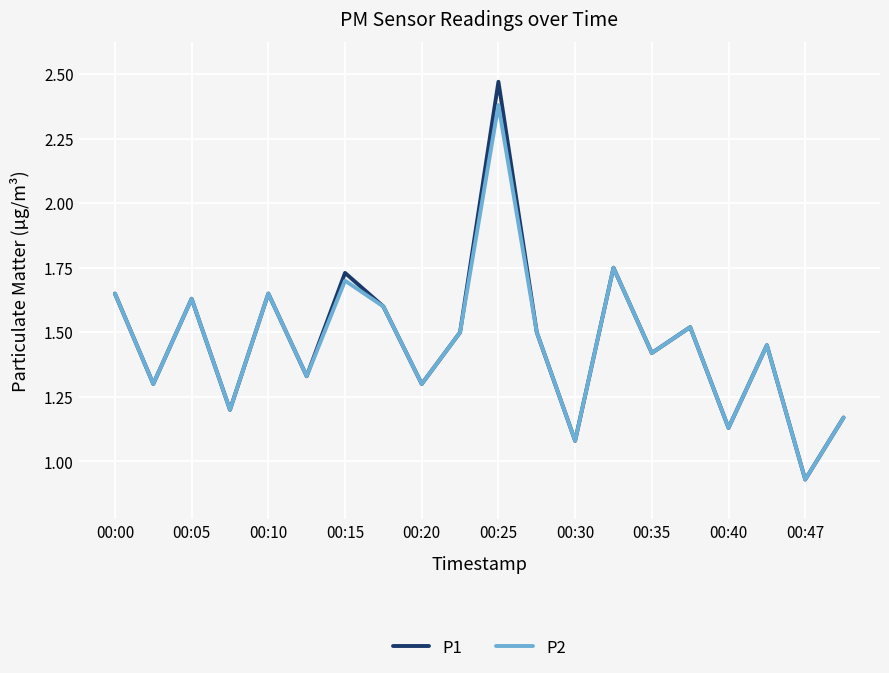

Which series has the largest range (max minus min)?

P1